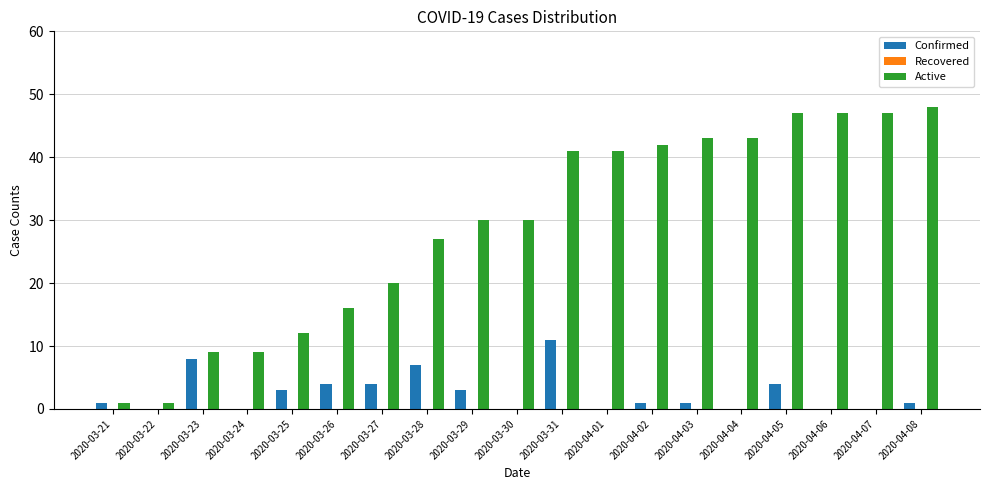

Which series has the largest total across all categories?

Active